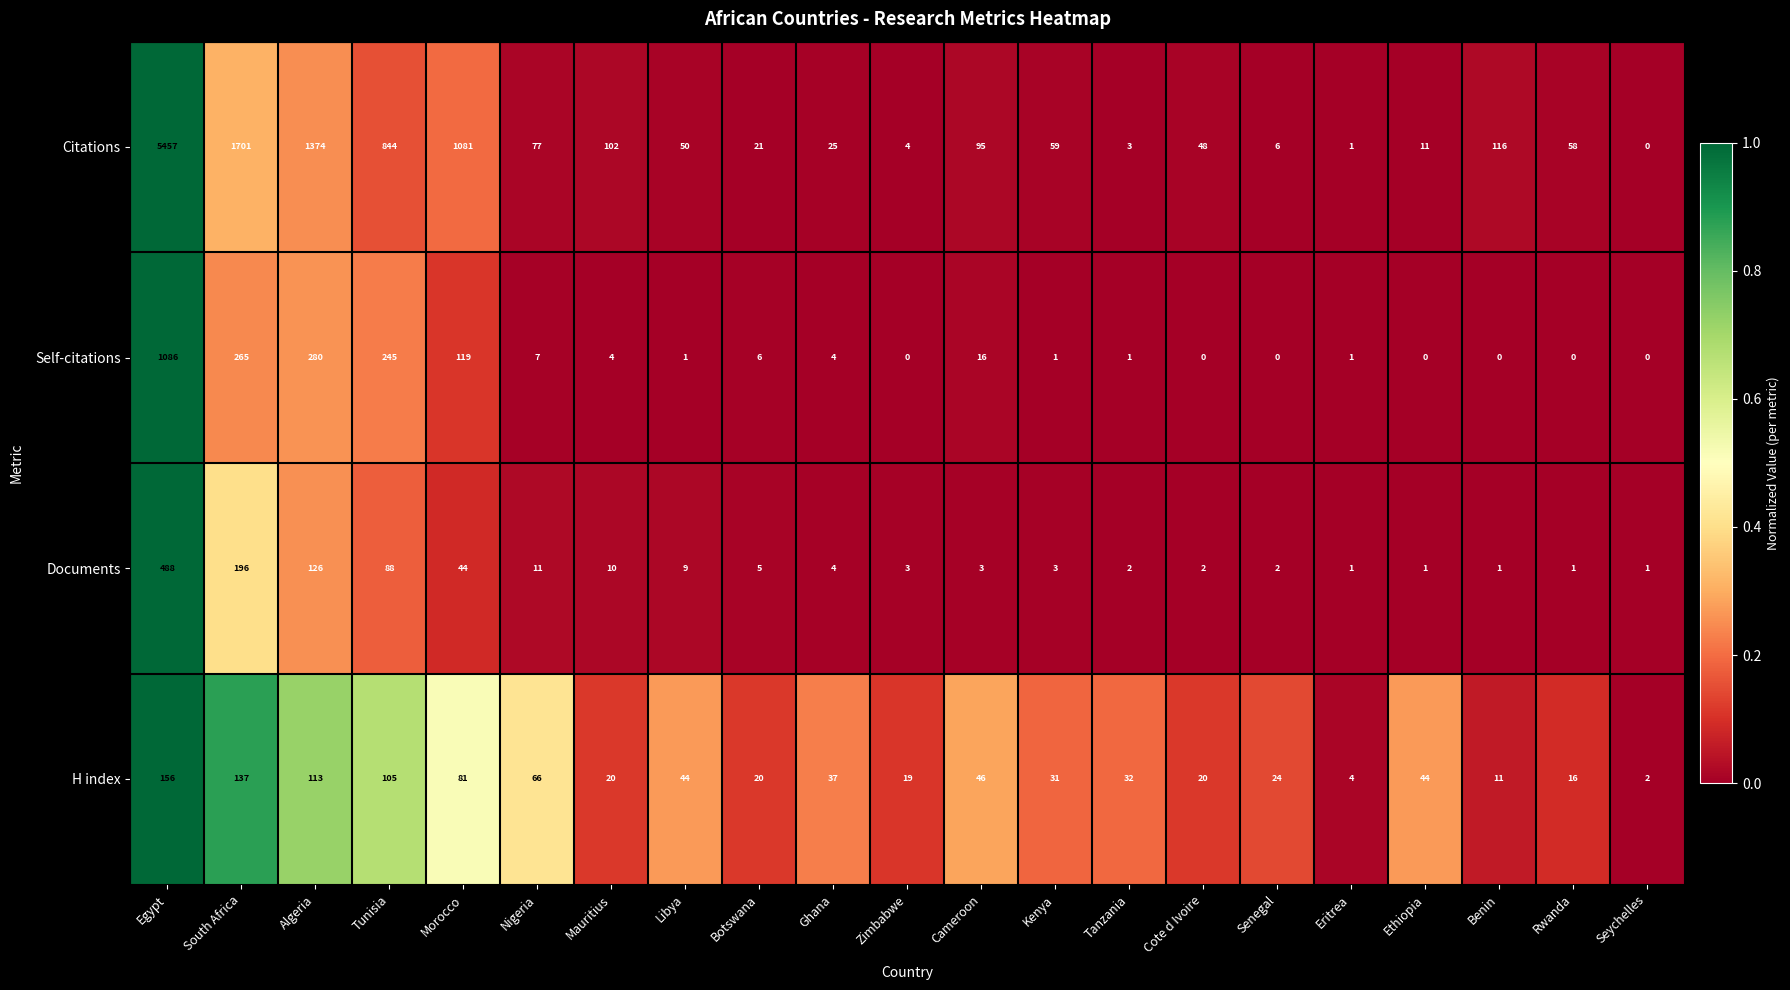

At which category does the chart reach its peak across all series?

Egypt